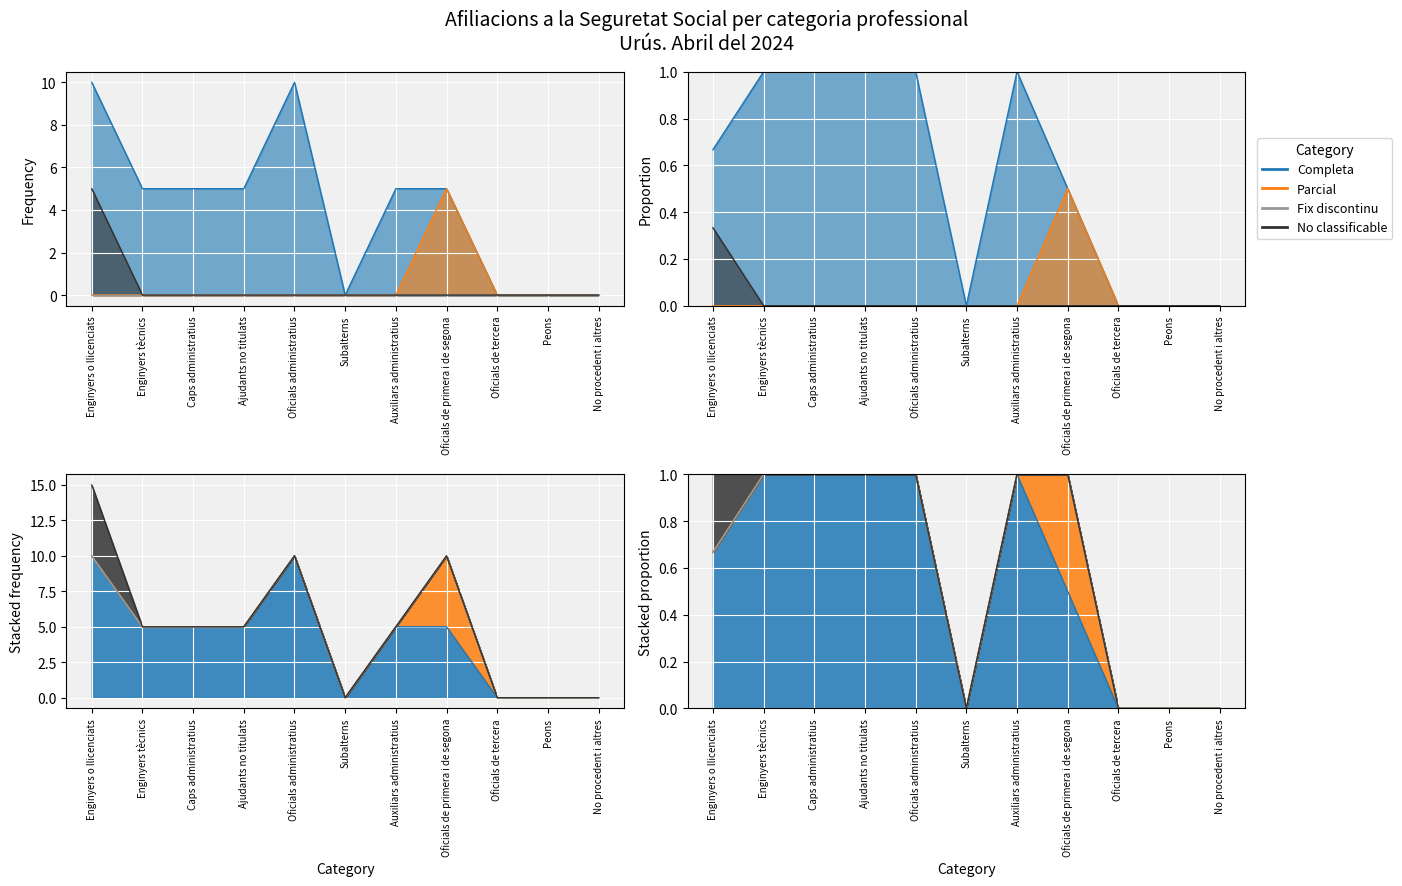

True or false: No classificable has more than 2 points higher than both neighbors.

False